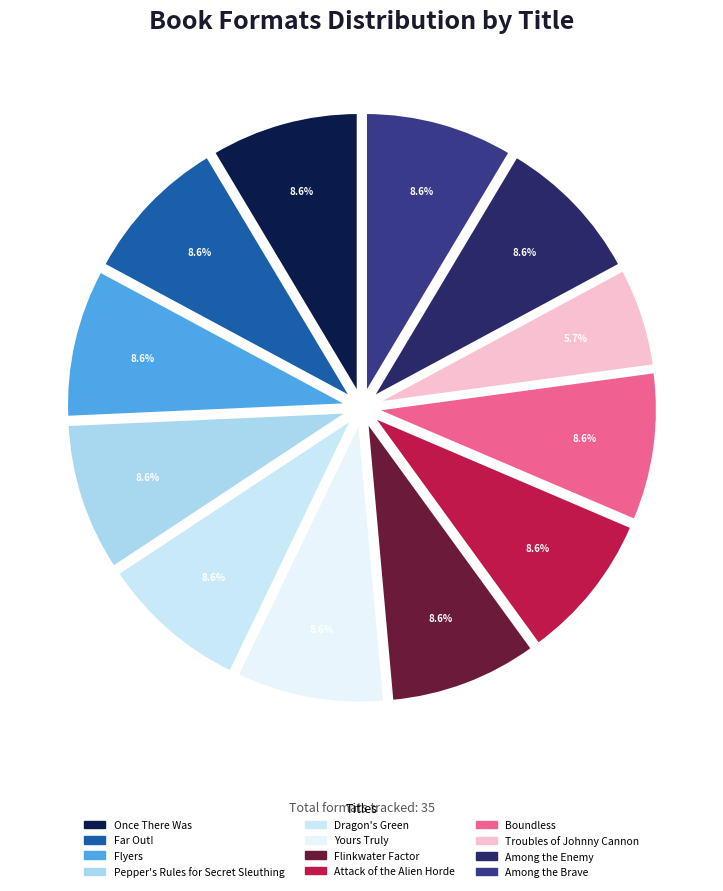

How many segments does this pie chart have?

12